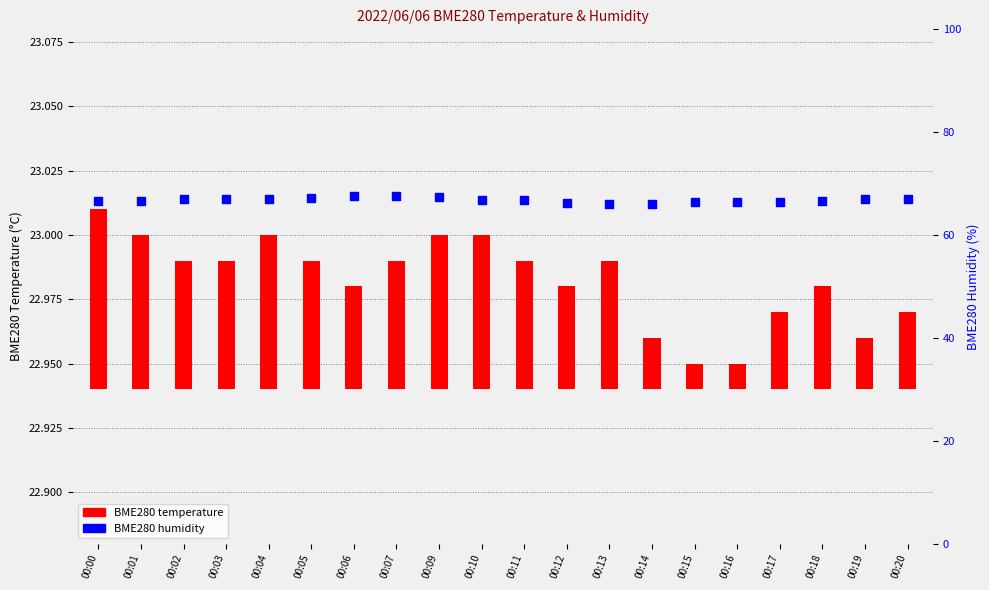

What are all the series names shown in the legend?

BME280 temperature, BME280 humidity